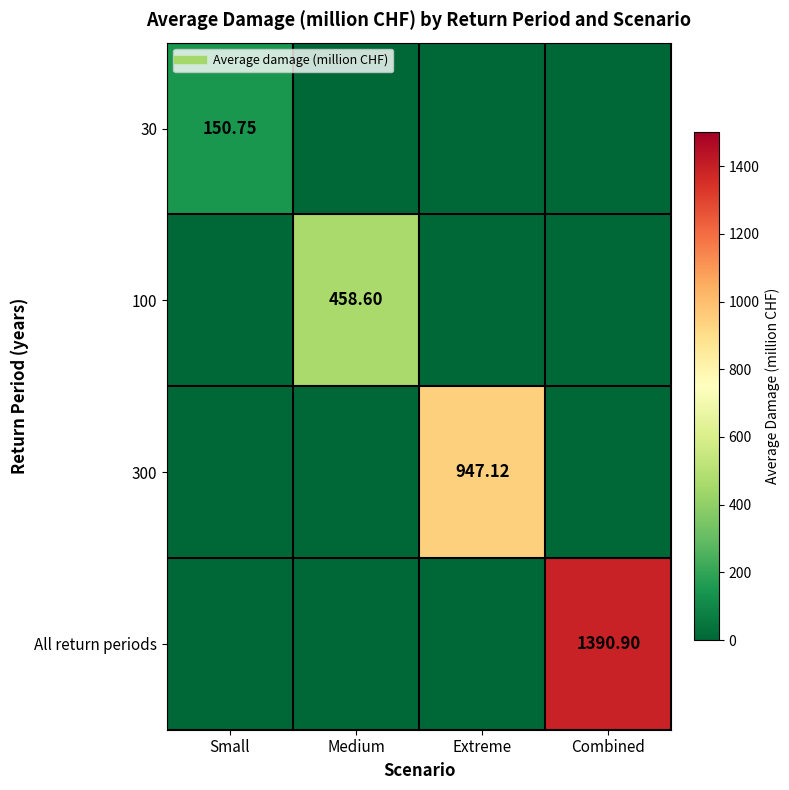

Rank the series by their maximum value, from highest to lowest.

All return periods, 300, 100, 30